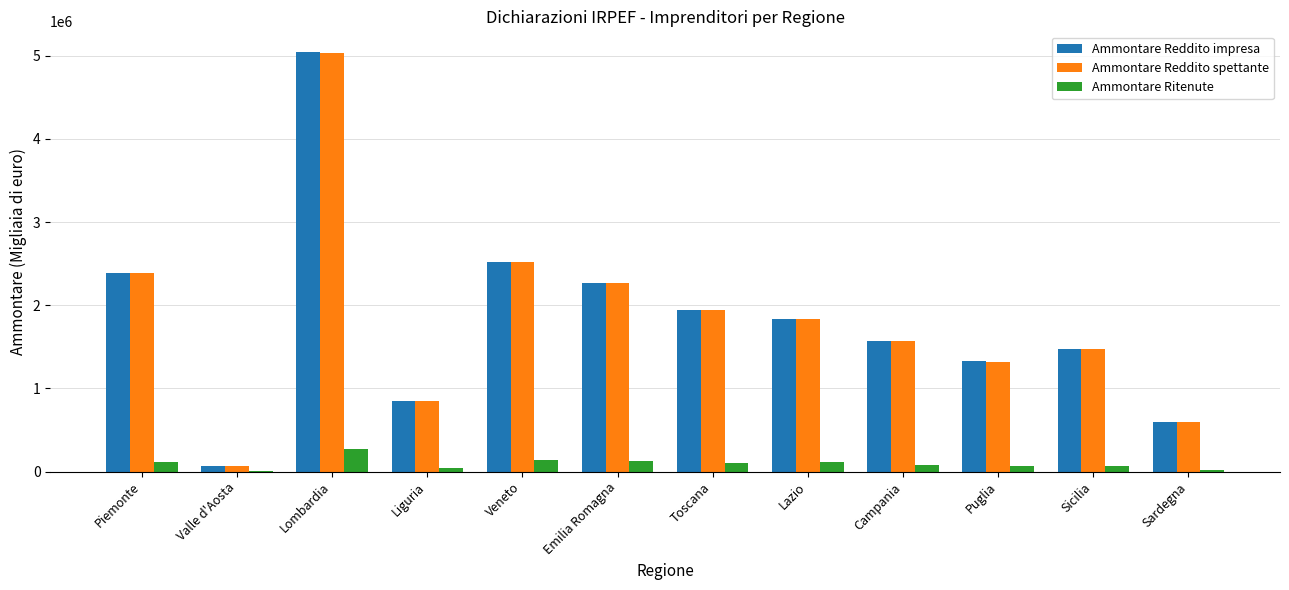

What is the total value across all series at Emilia Romagna?

4670134